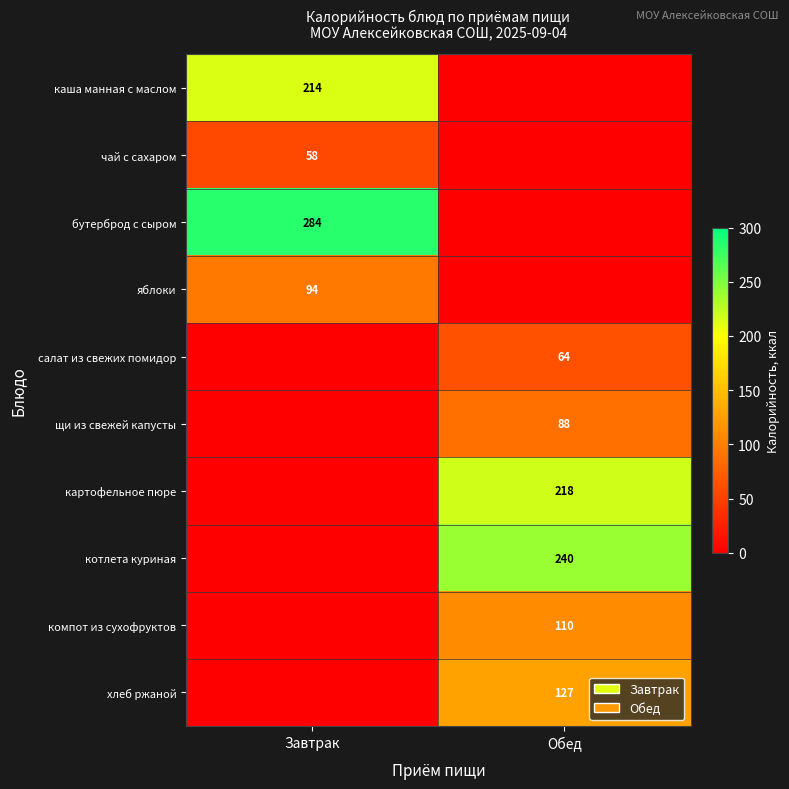

The value of щи из свежей капусты at Обед is 145. True or false?

False